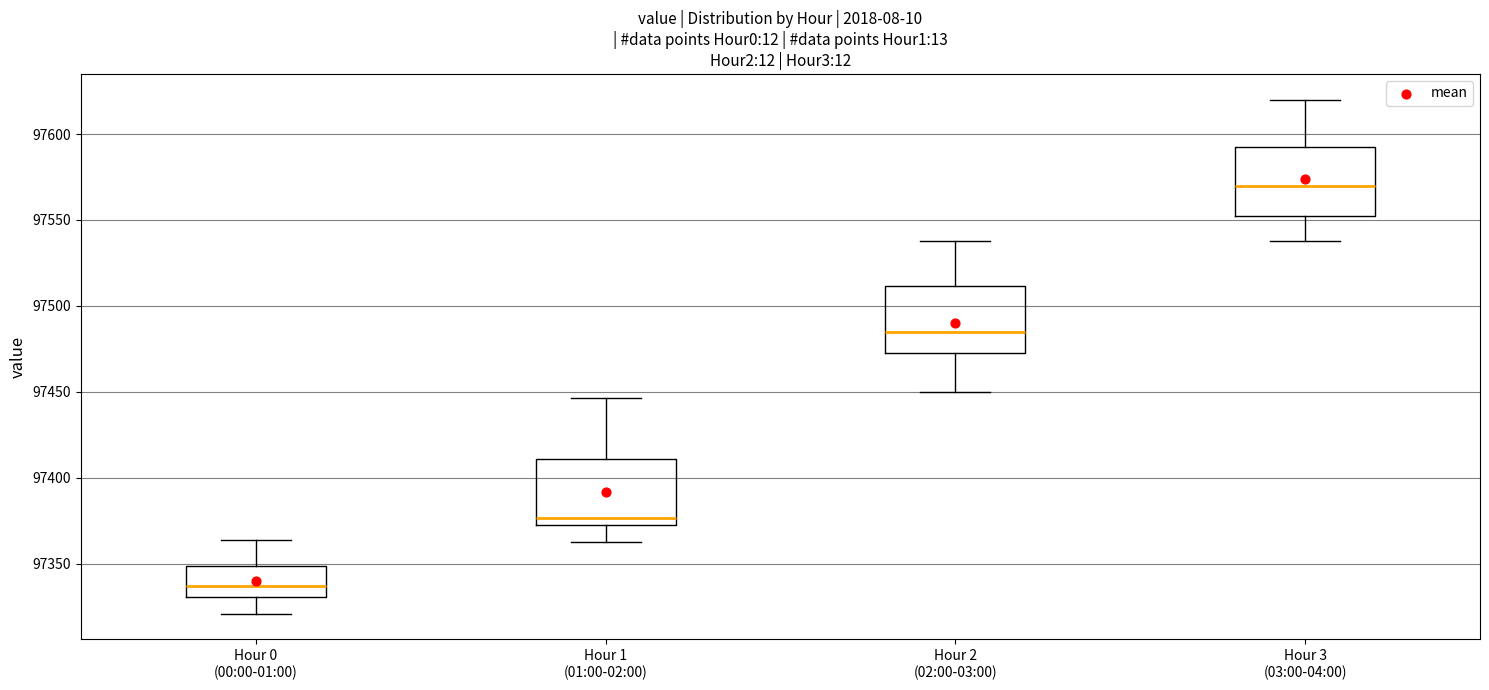

Where does the median line of the box for Hour 2 (02:00-03:00) sit on the y-axis? The values are not printed on the chart, so give them approximately, as read against the axis.

97485